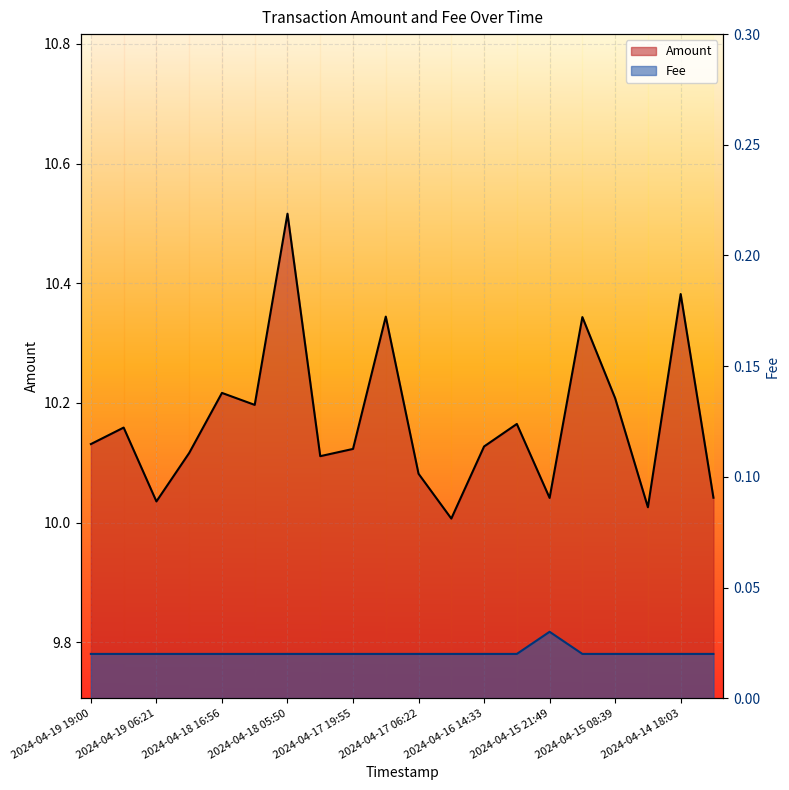

True or false: Amount and Fee cross at least once.

False